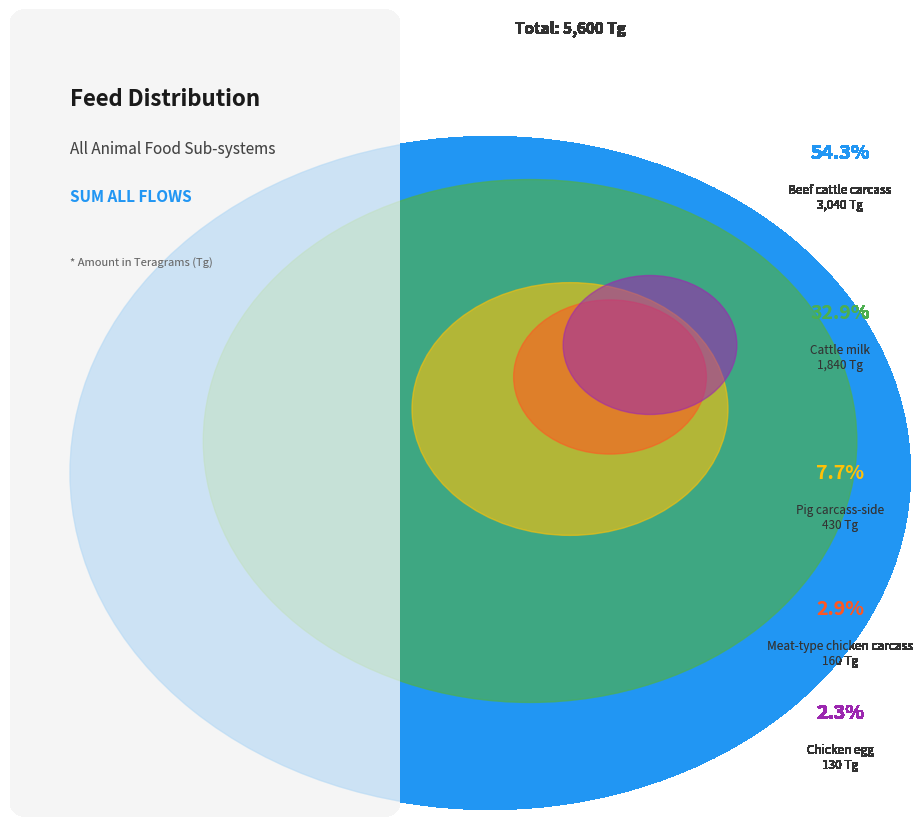

To the nearest percent, what is the difference between the Pig carcass-side and Cattle milk slice percentages?

25%